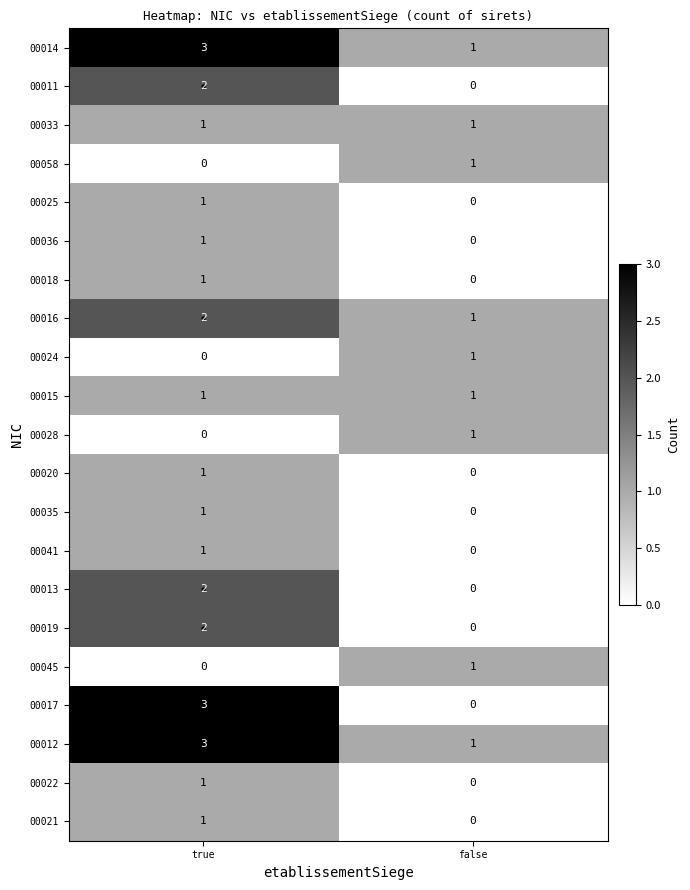

Count the number of data series in this chart.

21